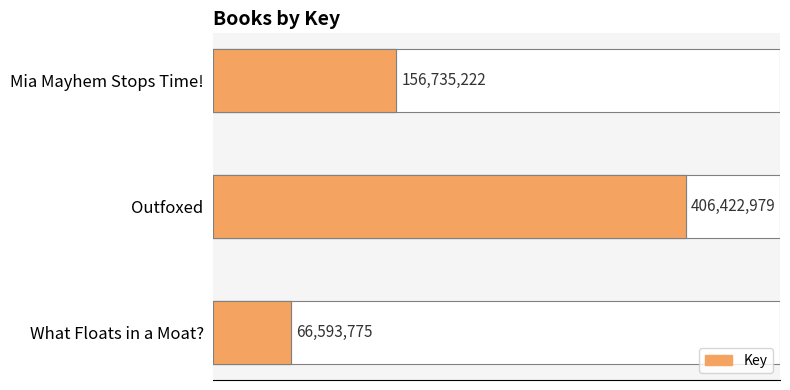

Rank the categories by value from highest to lowest.

Outfoxed, Mia Mayhem Stops Time!, What Floats in a Moat?